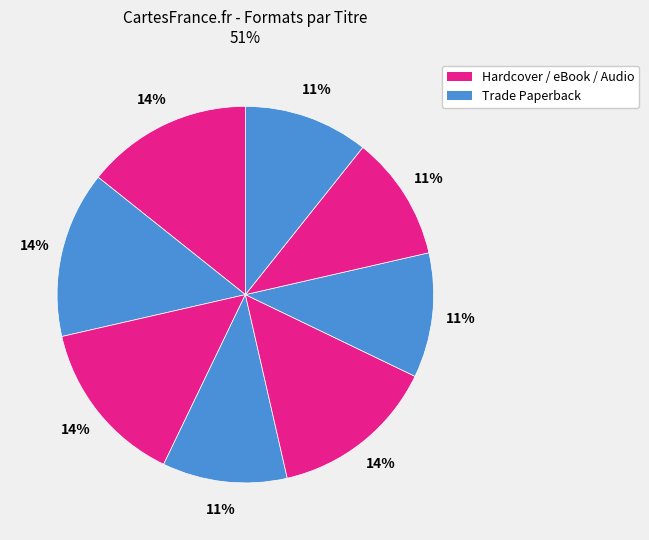

To the nearest percent, what is the average slice percentage?

12%